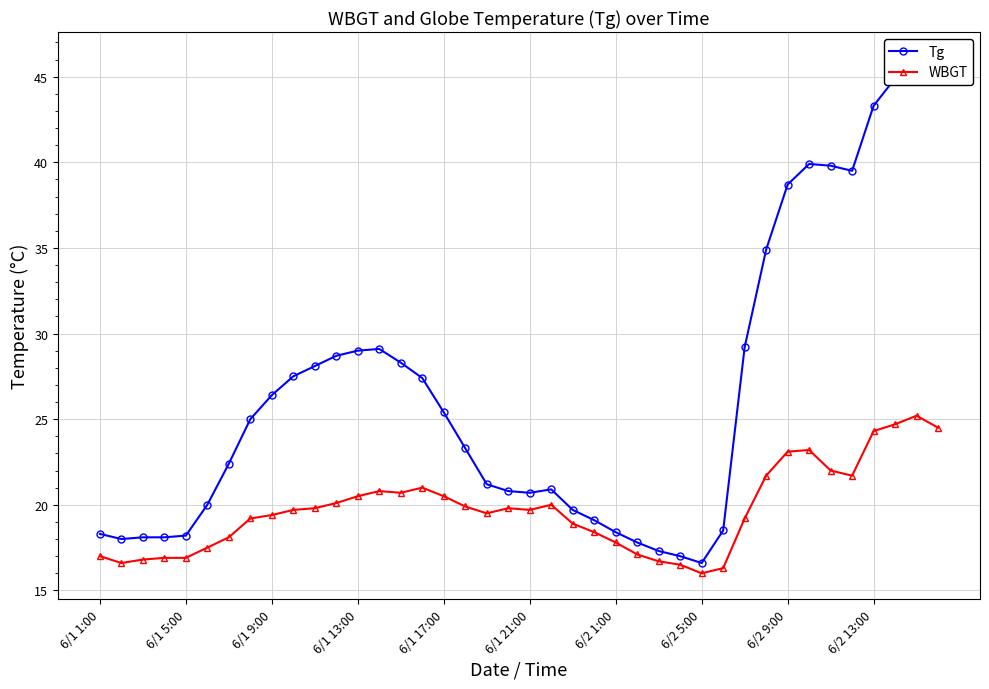

True or false: Tg has more than 0 points higher than both neighbors.

True